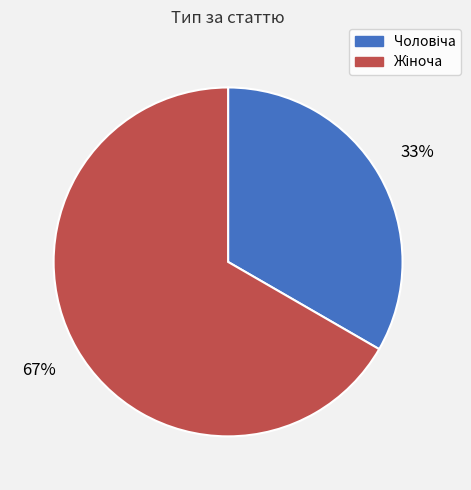

Is there a majority slice in this chart?

Yes